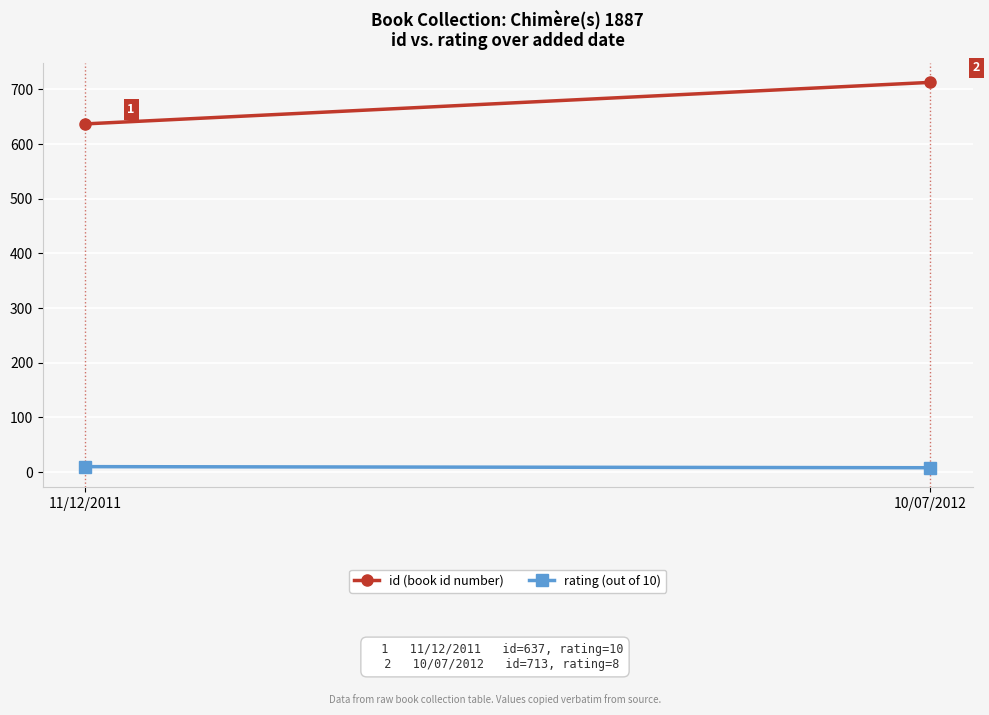

What is the spread (max minus min) of values at 10/07/2012?

705